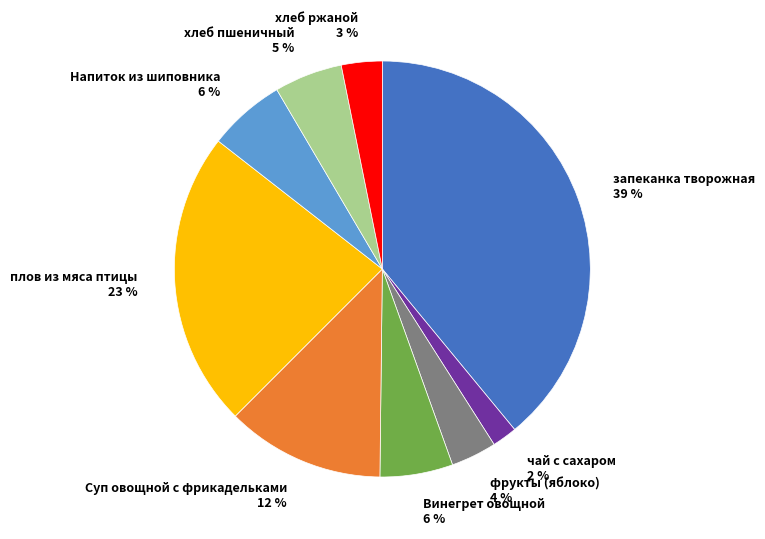

To the nearest percent, what is the difference between the фрукты (яблоко) 4 % and Напиток из шиповника 6 % slice percentages?

2%